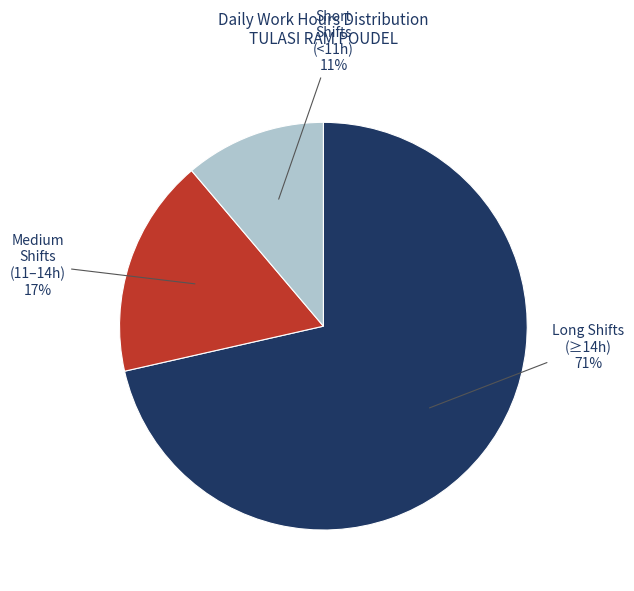

To the nearest percent, what is the average slice percentage?

33%